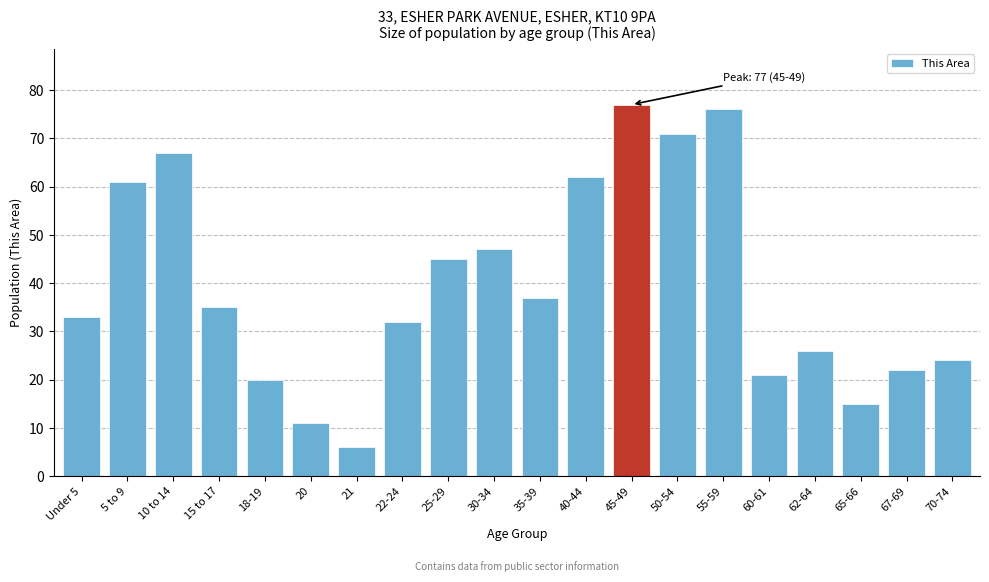

Reading left to right, what are all the values shown in this chart?

Under 5=33	5 to 9=61	10 to 14=67	15 to 17=35	18-19=20	20=11	21=6	22-24=32	25-29=45	30-34=47	35-39=37	40-44=62	45-49=77	50-54=71	55-59=76	60-61=21	62-64=26	65-66=15	67-69=22	70-74=24